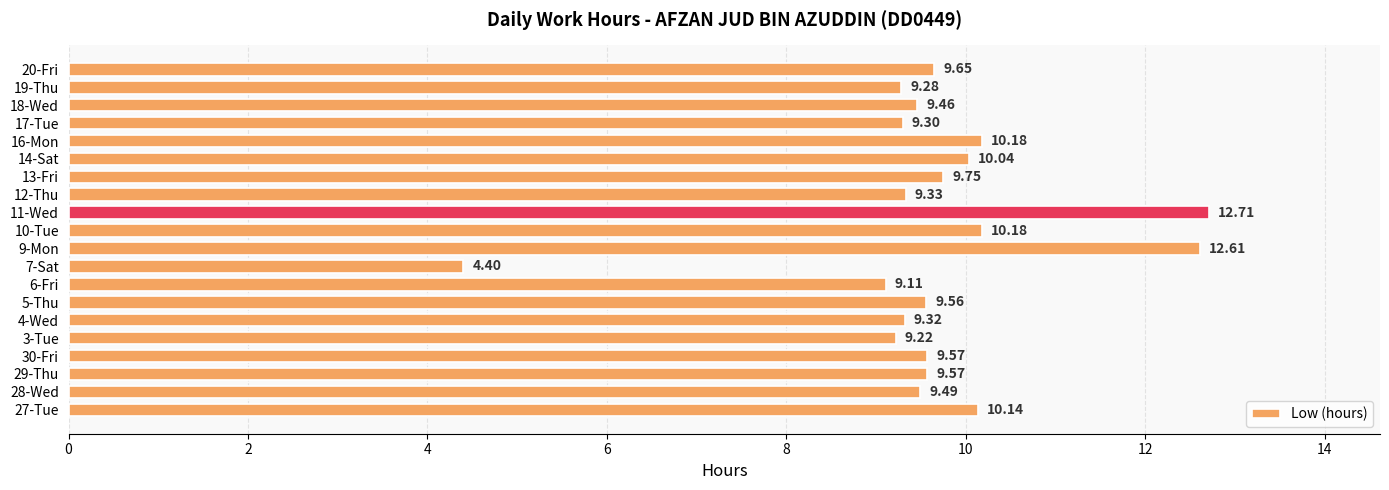

What is the average value?

9.6